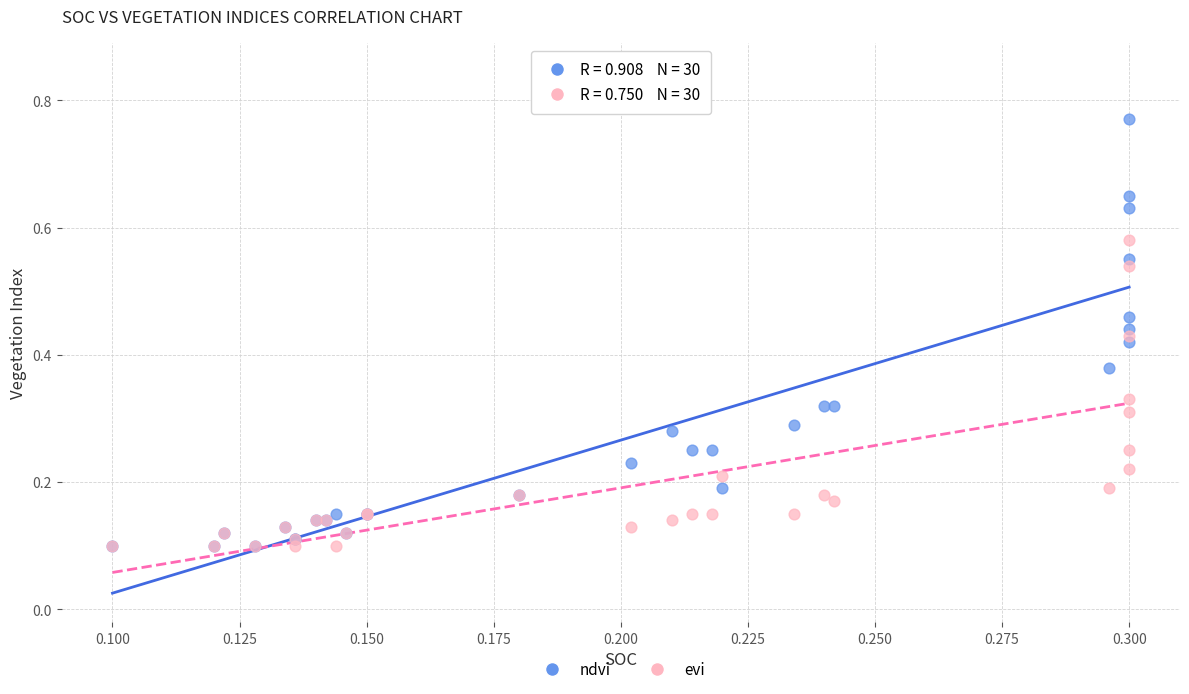

What are all the series names shown in the legend?

ndvi, evi